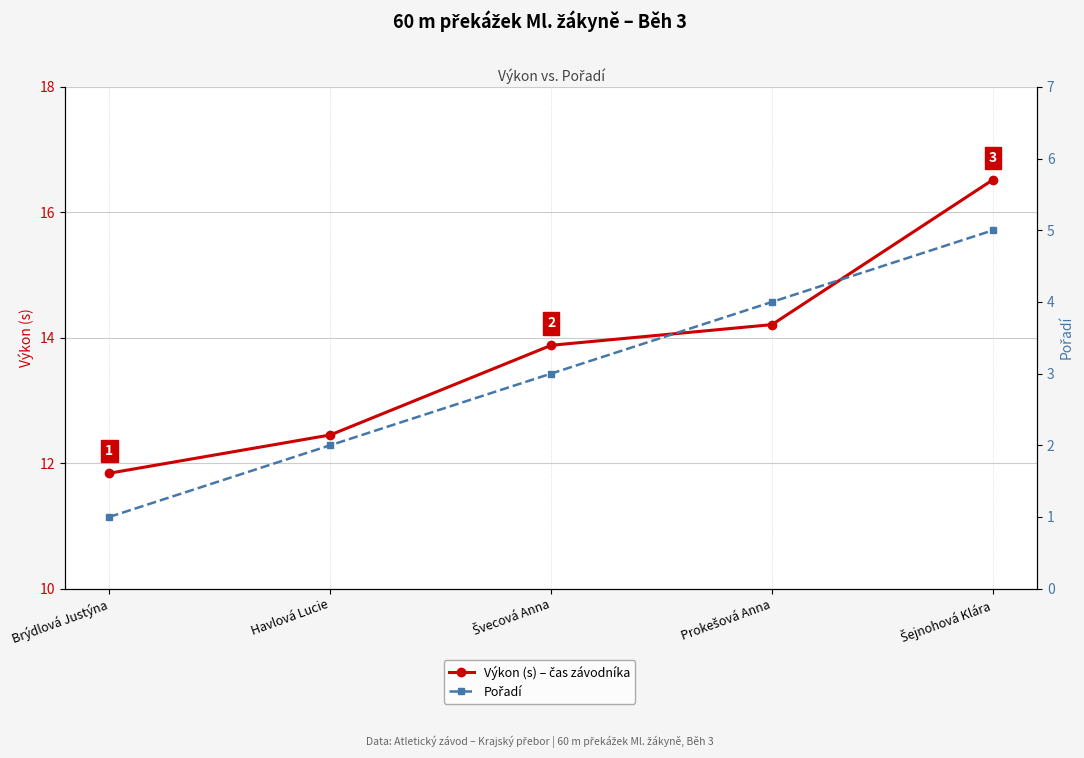

Does the chart have visible grid lines?

Yes